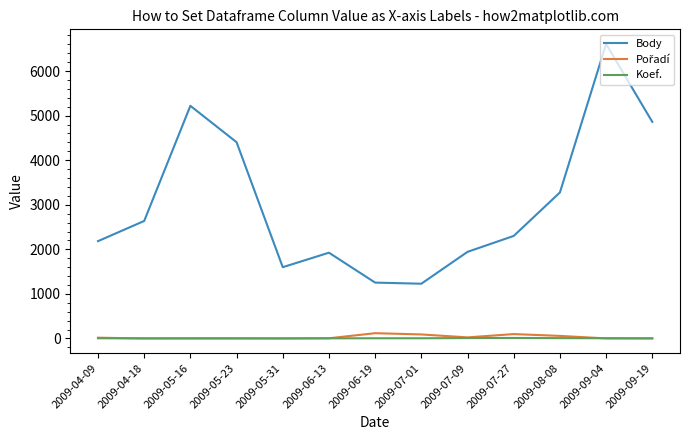

What position from the left is 2009-04-09?

1